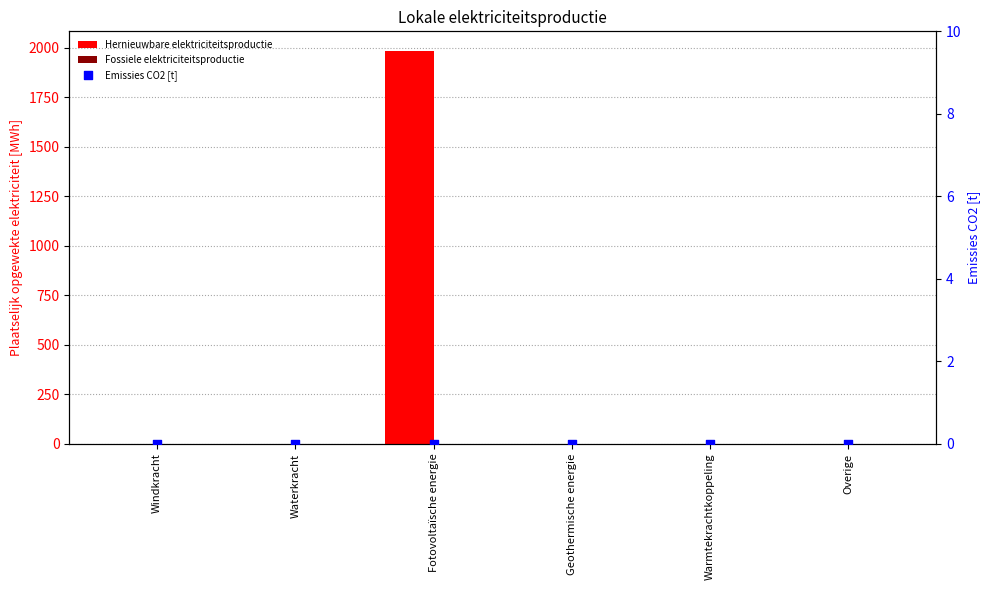

Which series has the largest total across all categories?

Hernieuwbare elektriciteitsproductie